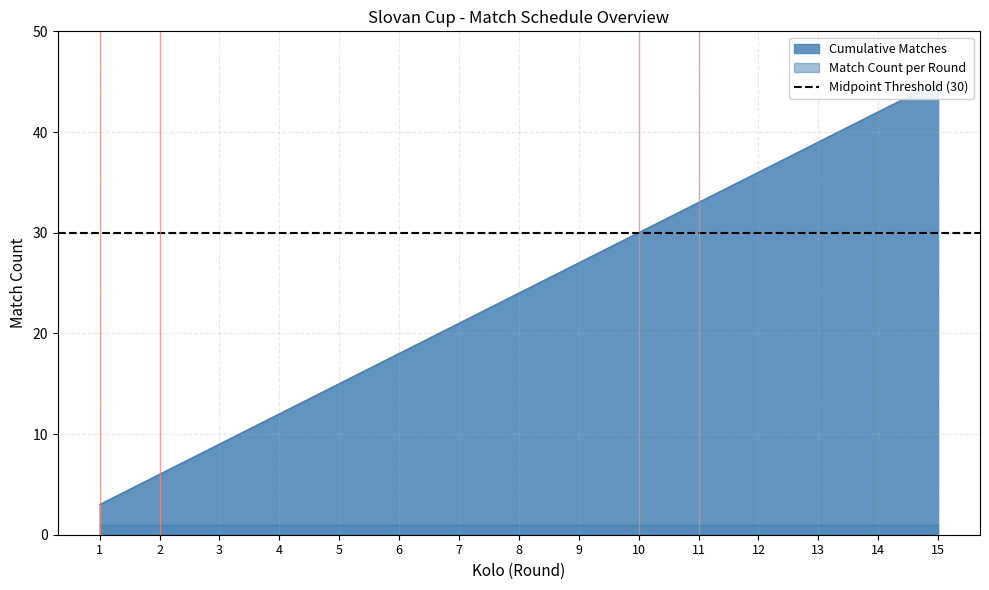

What is the difference between the values at 8 and 10?

6